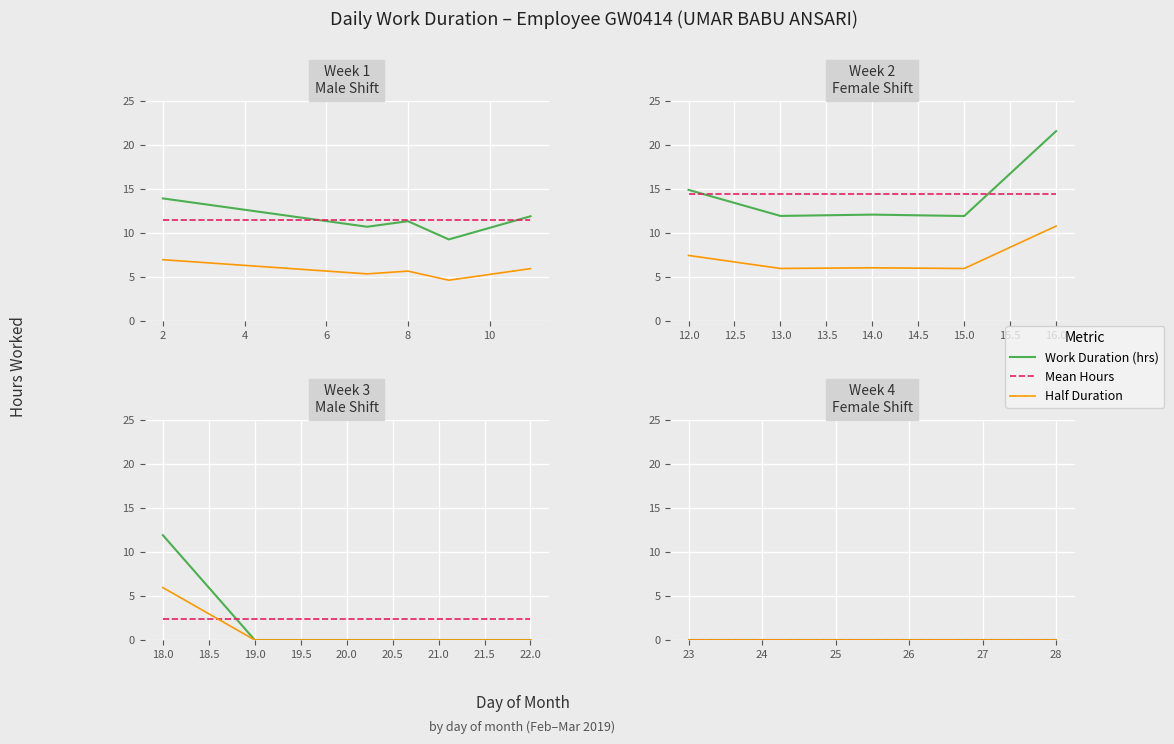

How many categories are shown in the chart?

11